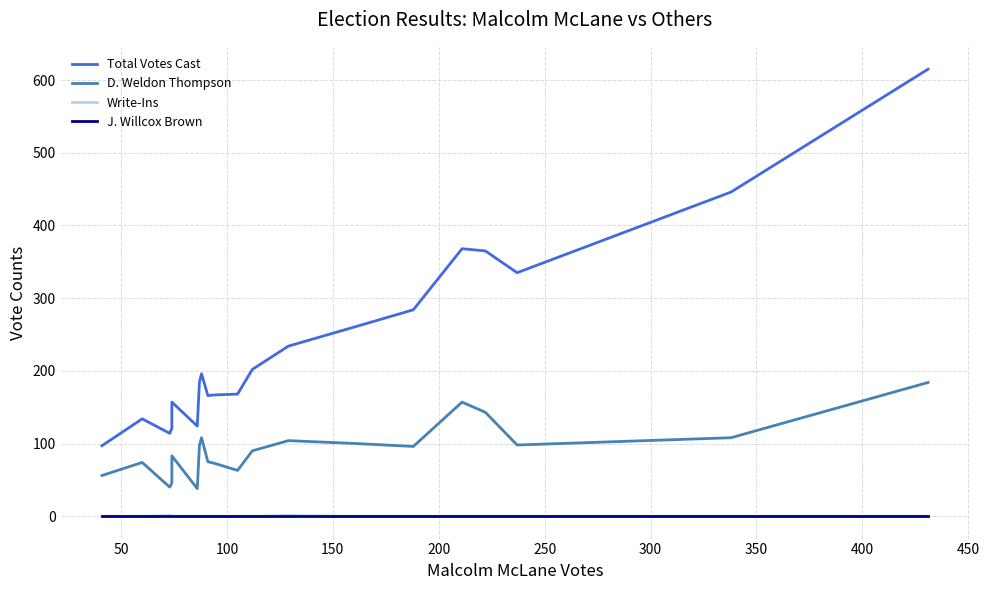

List the series in order of their peak value, highest first.

Total Votes Cast, D. Weldon Thompson, Write-Ins, J. Willcox Brown